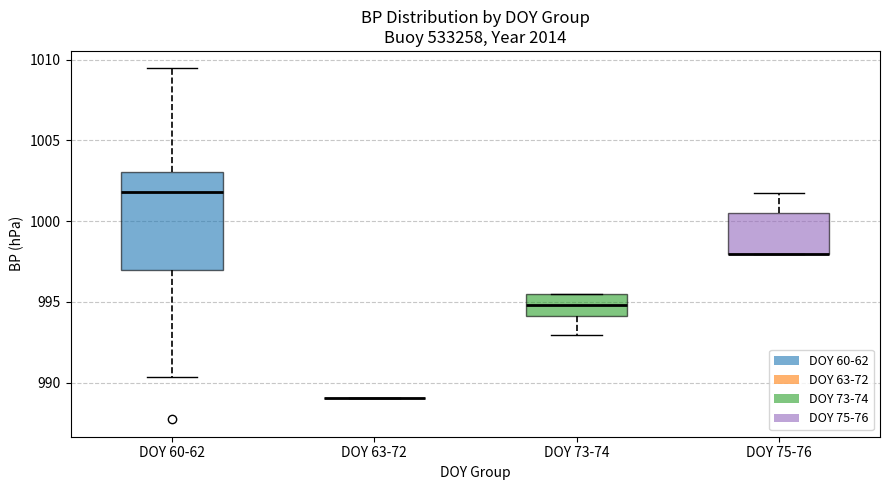

Reading left to right, read every box against the y-axis: the position of its median line, the range the box covers, and the ends of its whiskers. The values are not printed on the chart, so give them approximately, as read against the axis.

DOY 60-62: median 1002.0, box 997.0 to 1003.0, whiskers 990.5 to 1009.5
DOY 63-72: box collapsed to a line at 989.0, whiskers 989.0 to 989.0
DOY 73-74: median 995.0, box 994.0 to 995.5, whiskers 993.0 to 995.5
DOY 75-76: median 998.0 (drawn on the box's lower edge), box 998.0 to 1000.5, whiskers 998.0 to 1001.5